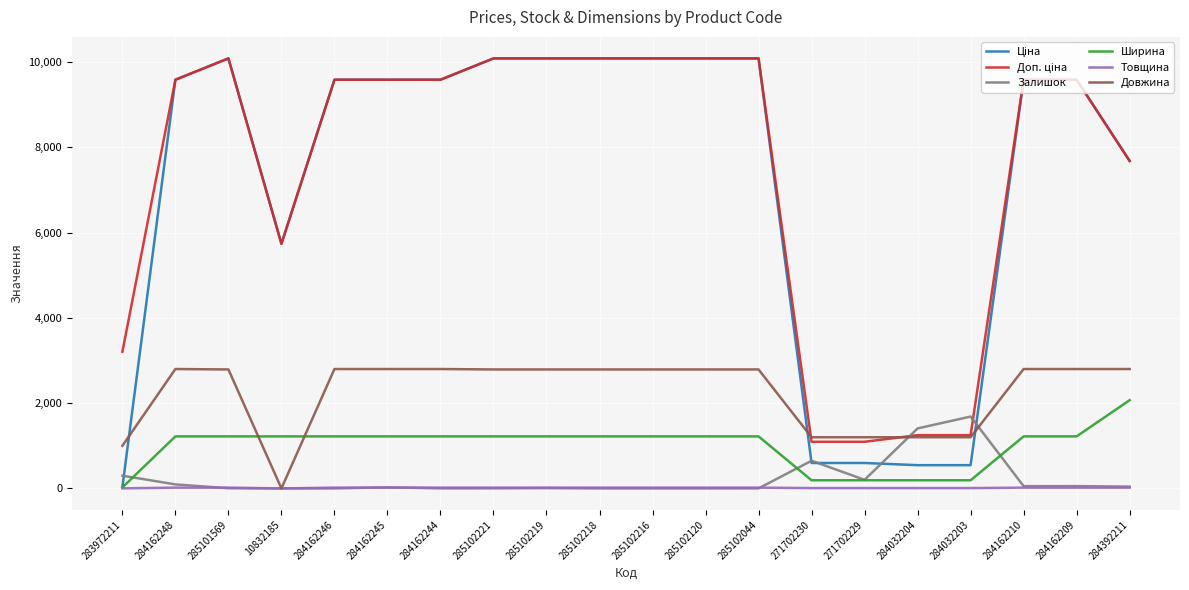

What is the total value across all series at 10832185?

12693.7